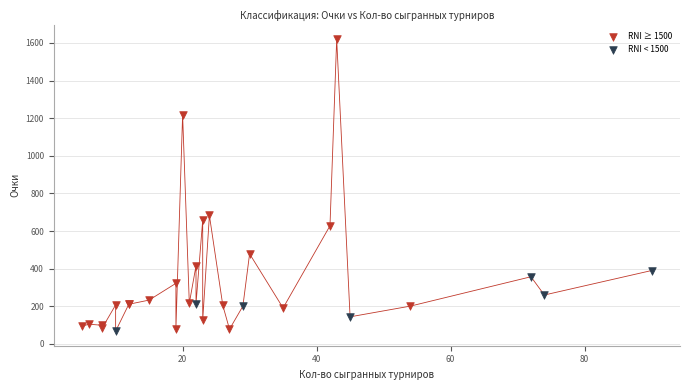

Which series reaches the maximum Y coordinate?

RNI ≥ 1500